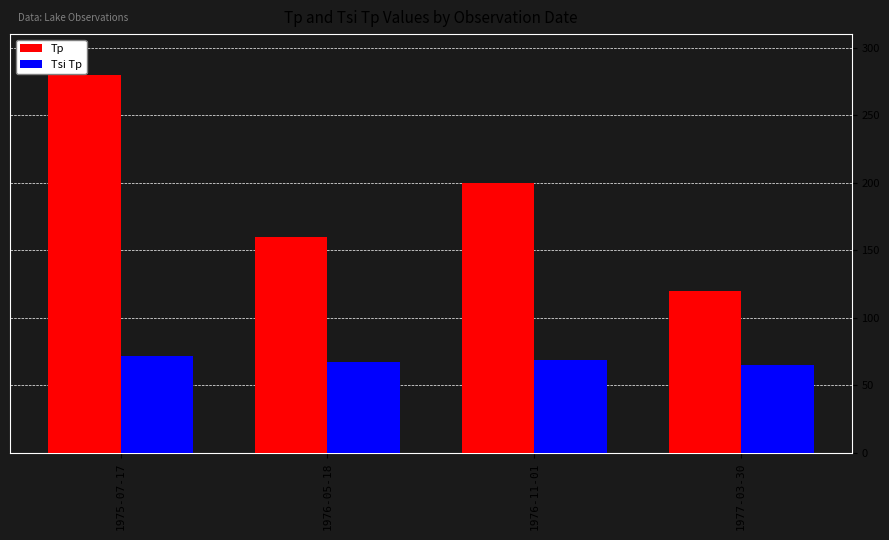

What is the lowest value of the Tp series?

120